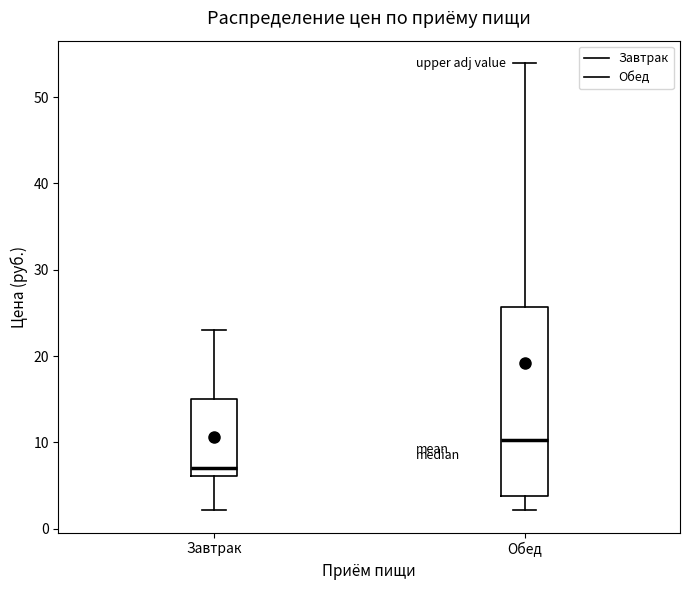

Comparing the boxes themselves (not the whiskers), which one is the tallest?

Обед